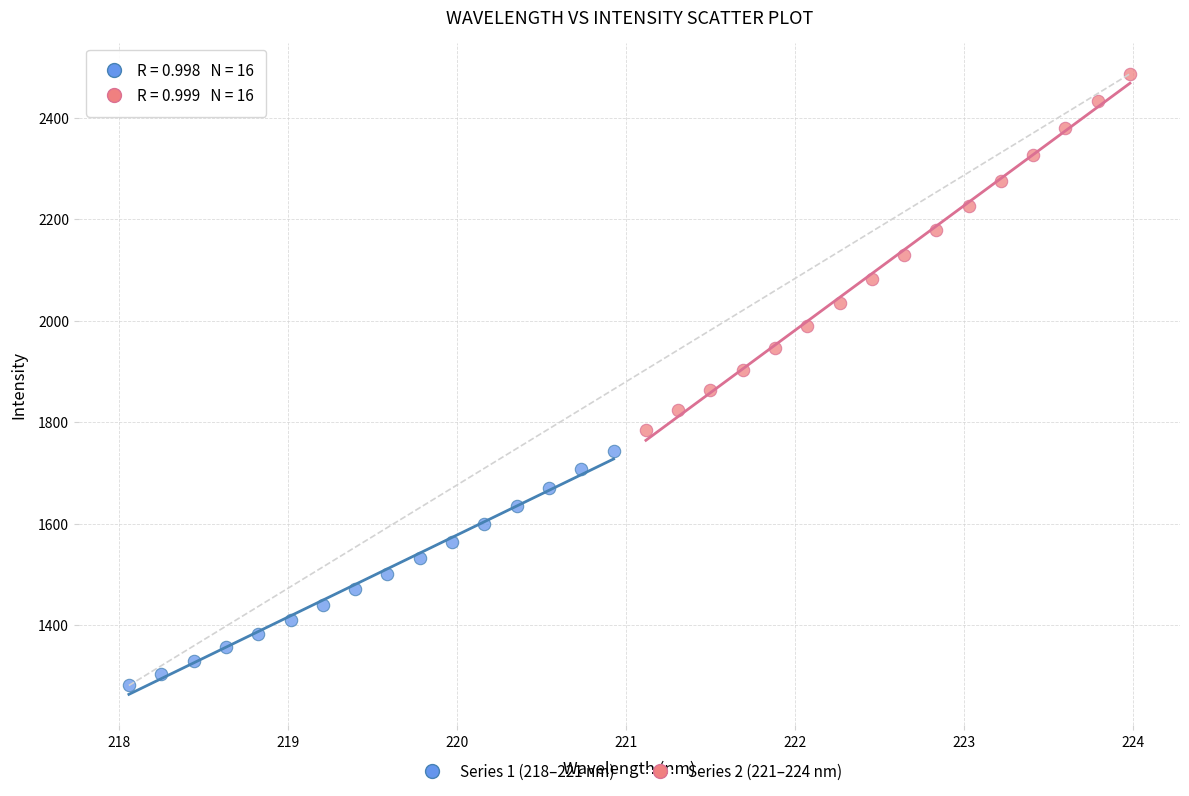

Which series contains the lowest Y value?

Series 1 (218–221 nm)